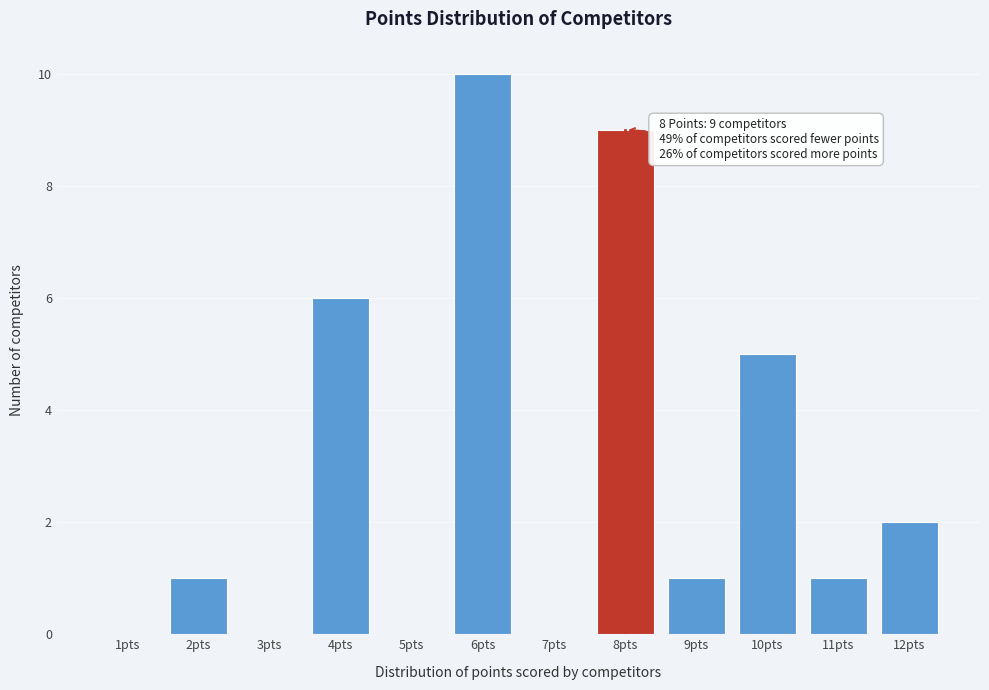

Reading left to right, list all the values displayed in this chart.

1pts=0	2pts=1	3pts=0	4pts=6	5pts=0	6pts=10	7pts=0	8pts=9	9pts=1	10pts=5	11pts=1	12pts=2